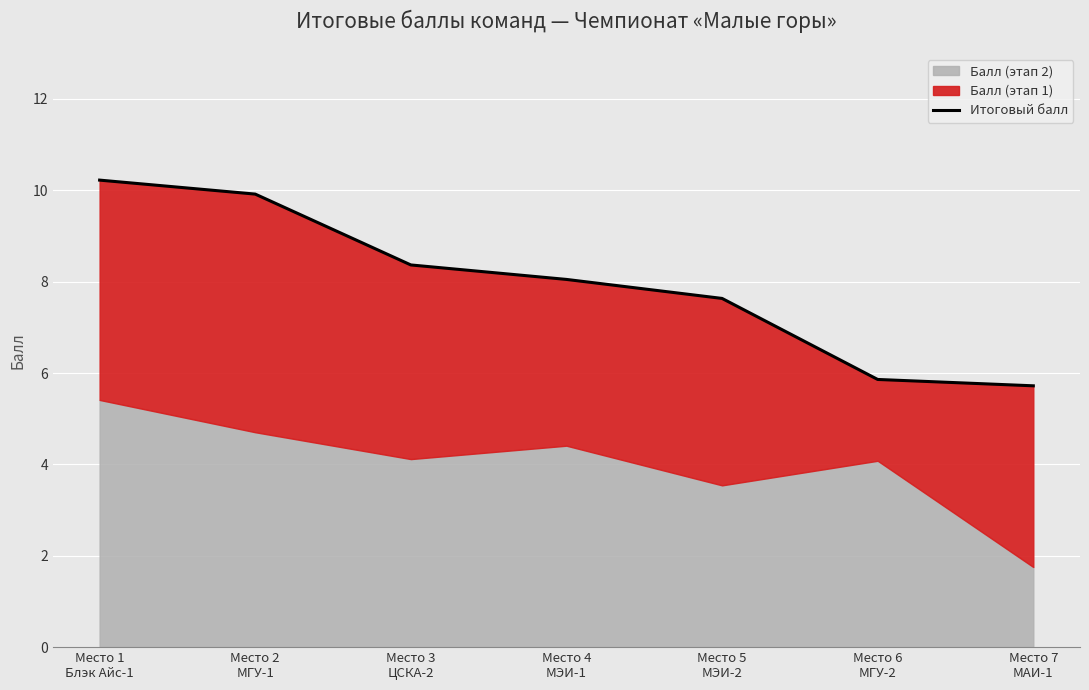

Between Место 4
МЭИ-1 and Место 1
Блэк Айс-1, which is larger?

Место 1
Блэк Айс-1